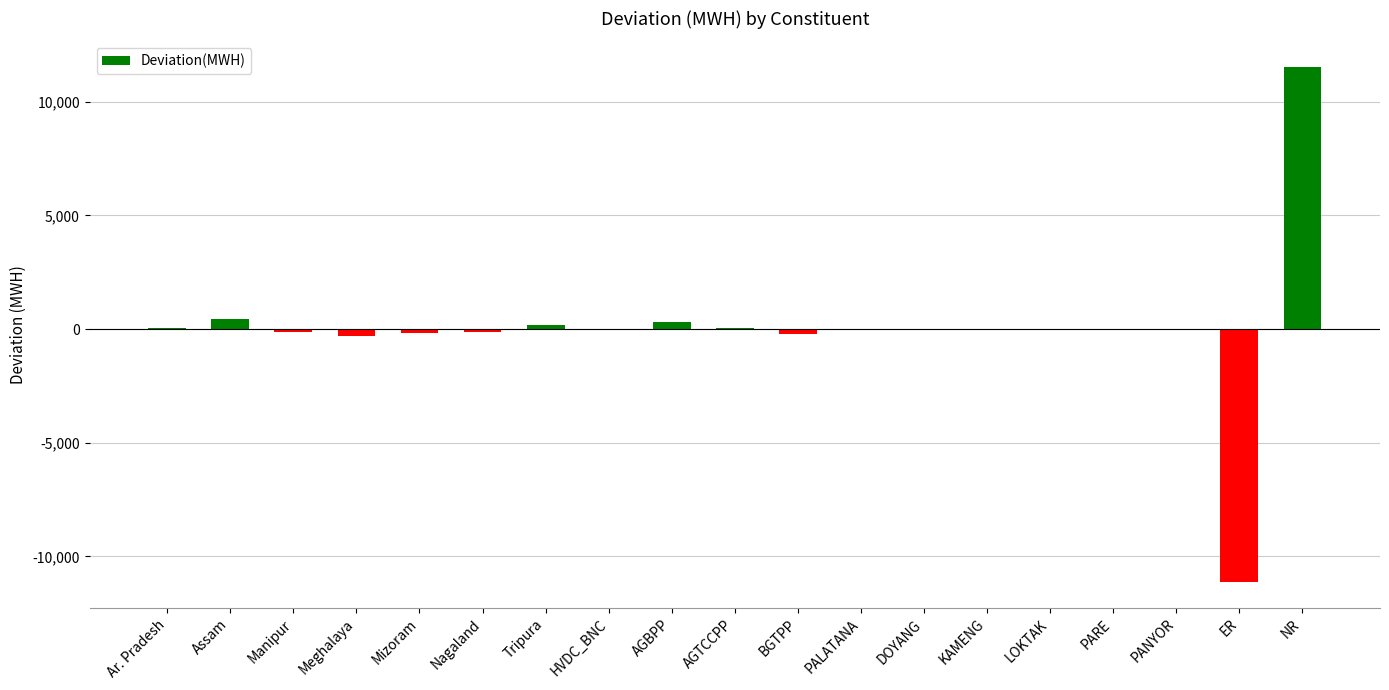

Count the number of data series in this chart.

1